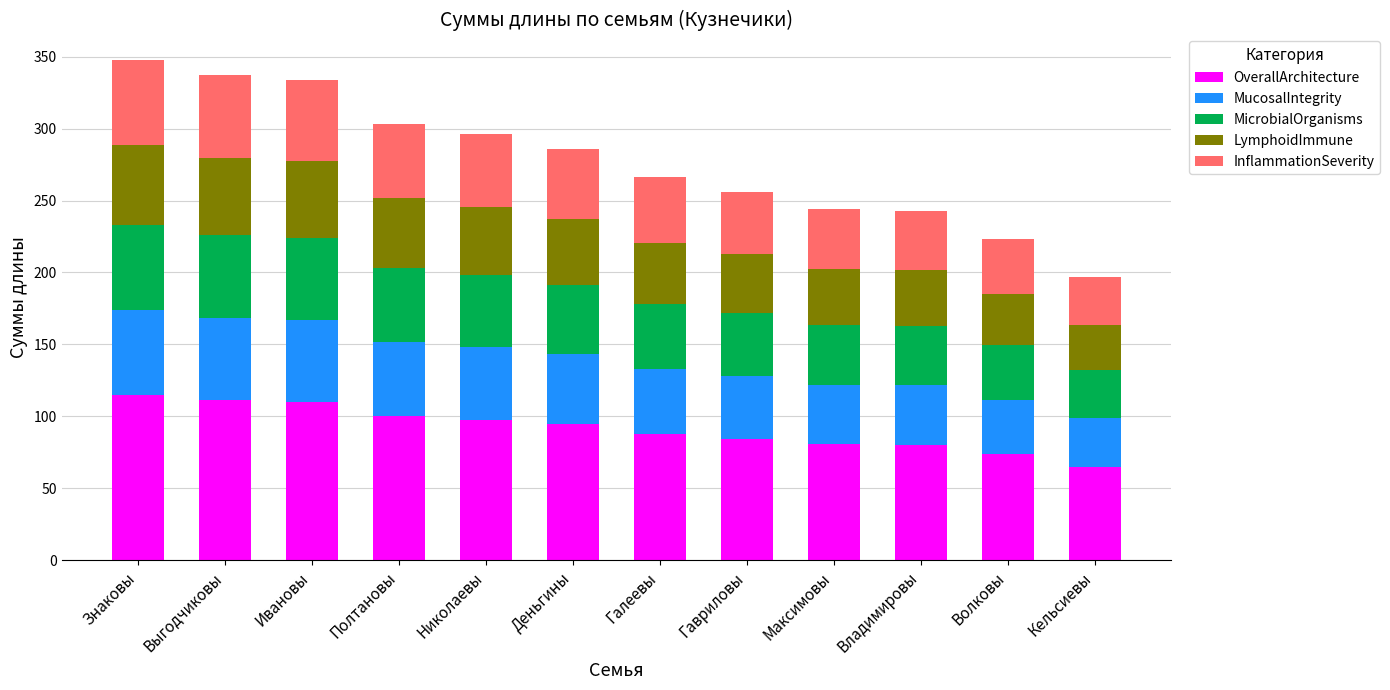

At which label does OverallArchitecture reach its minimum?

Кельсиевы